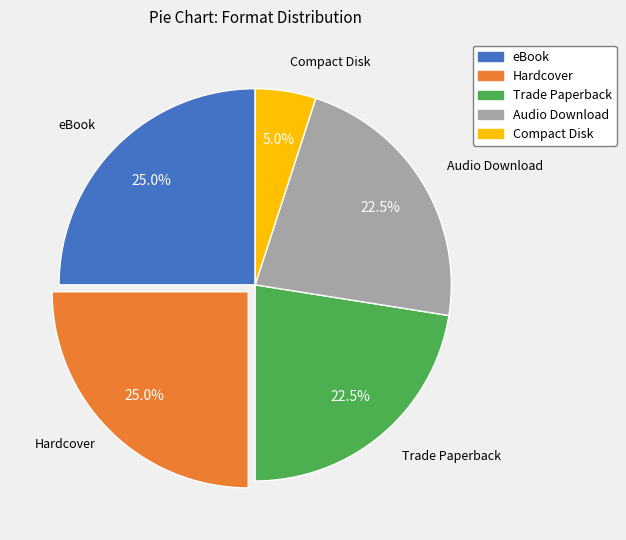

Which slice is the smallest?

Compact Disk